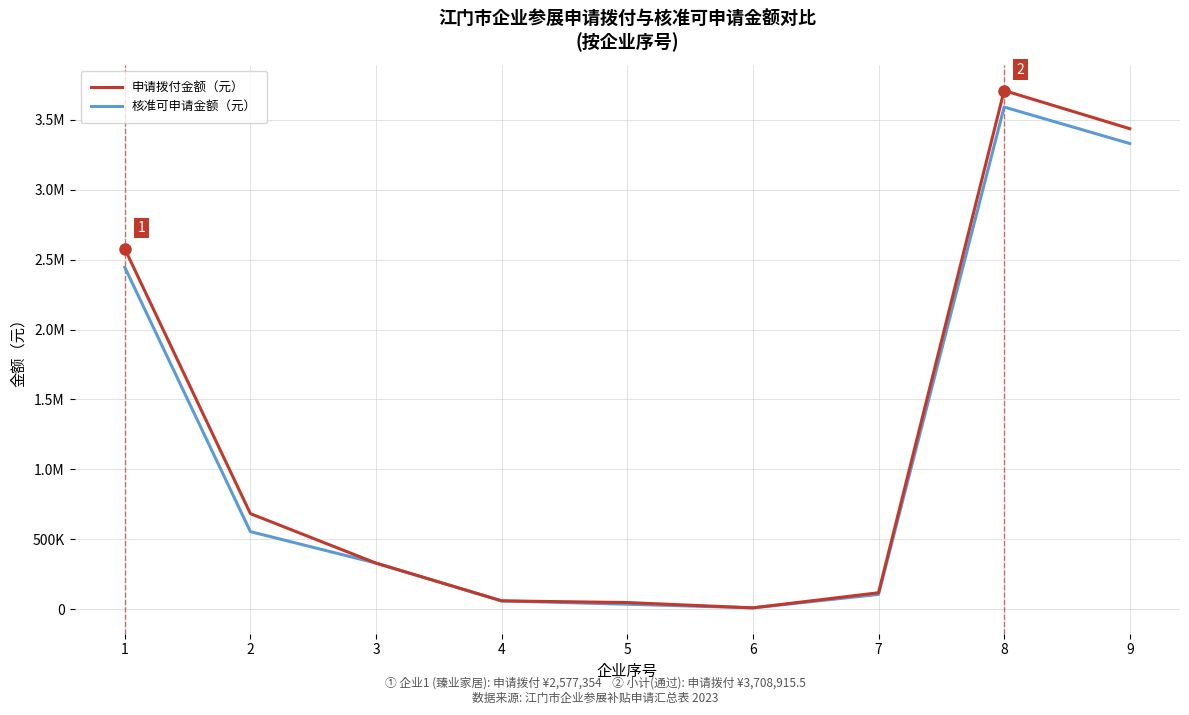

At which label is 核准可申请金额（元） closest to 1800457?

1